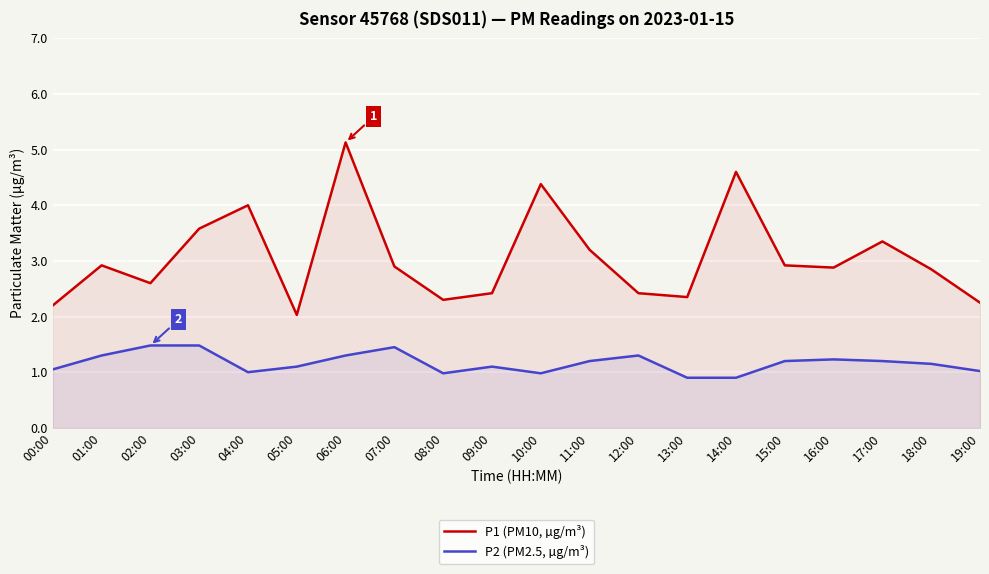

Which category has the lowest value in the P2 (PM2.5, µg/m³) series?

13:00